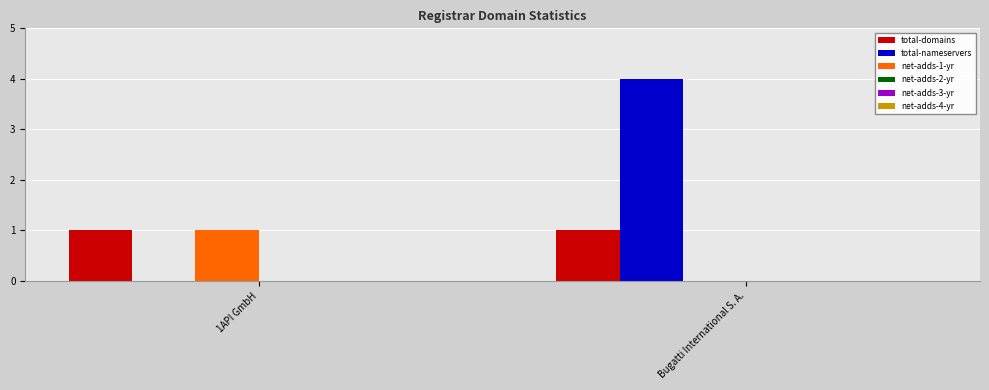

Which series changed the most between 1API GmbH and Bugatti International S. A.?

total-nameservers